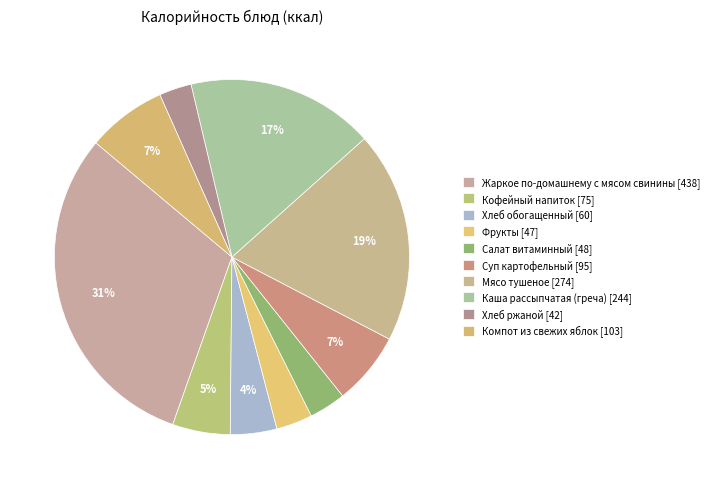

To the nearest percent, what is the average slice percentage?

10%